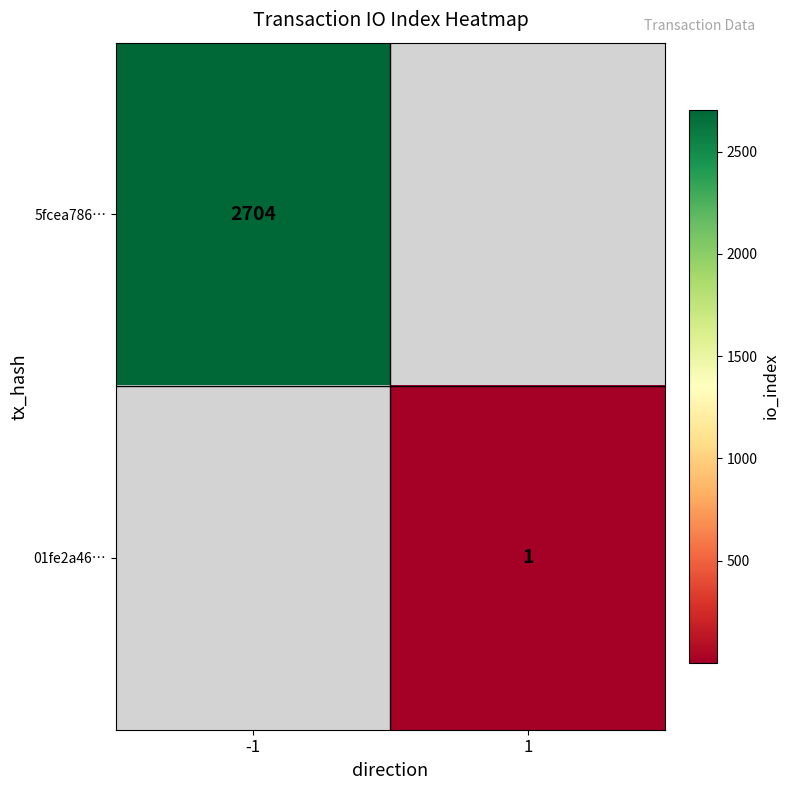

True or false: 01fe2a46… has a value of 1 at 1.

True